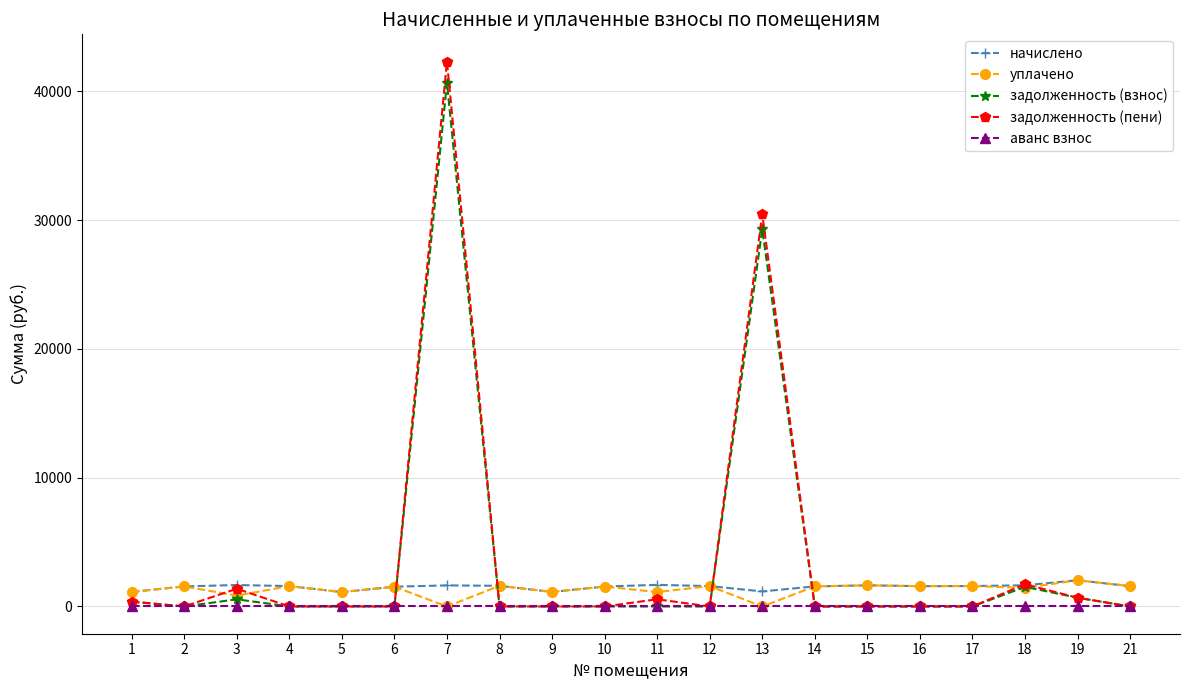

The задолженность (пени) series shows 0.0 at 10. True or false?

True